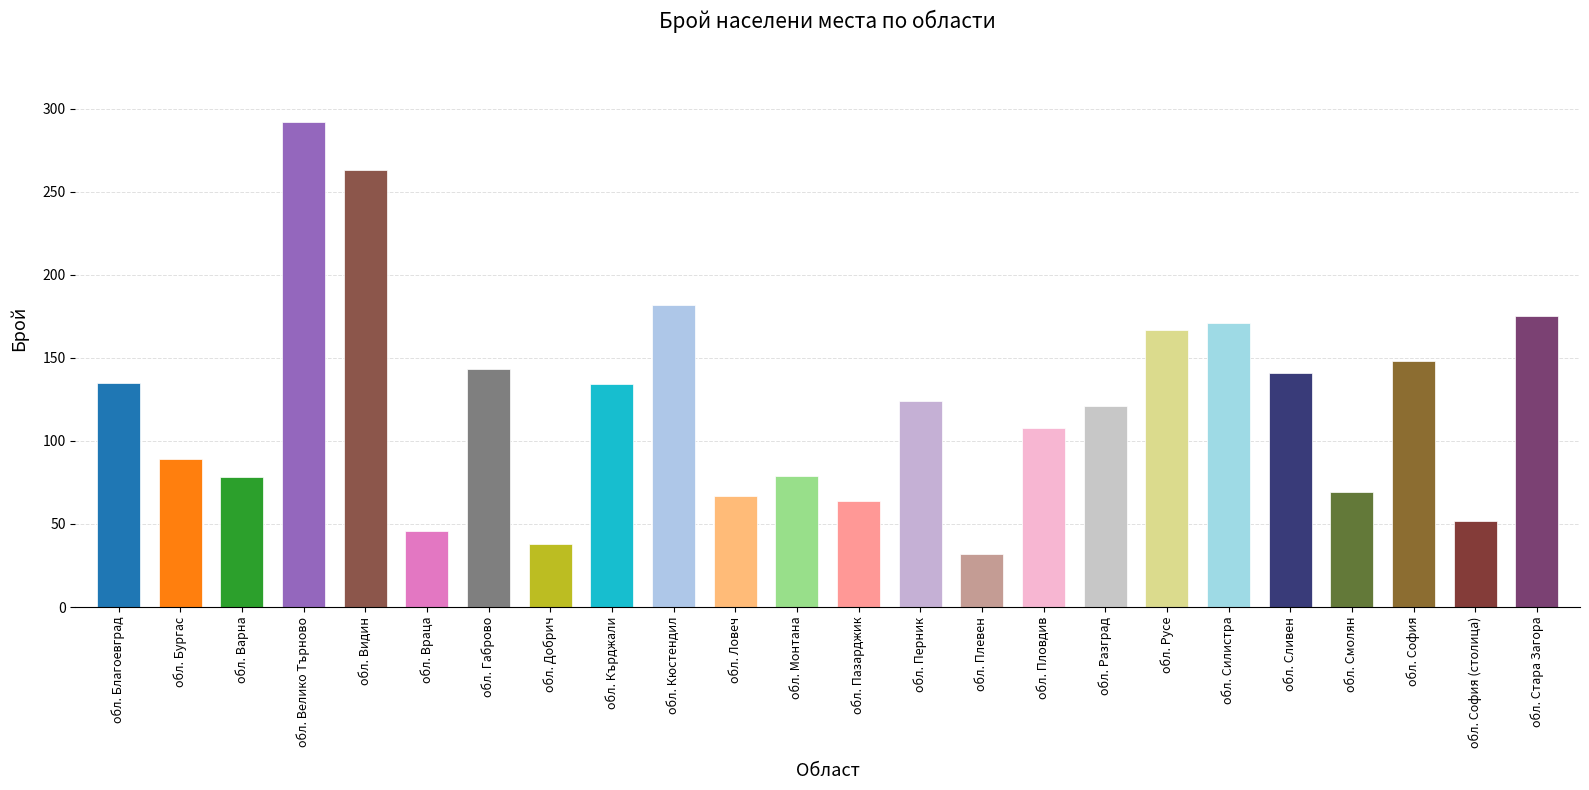

What is the difference between the second highest and minimum values?

231